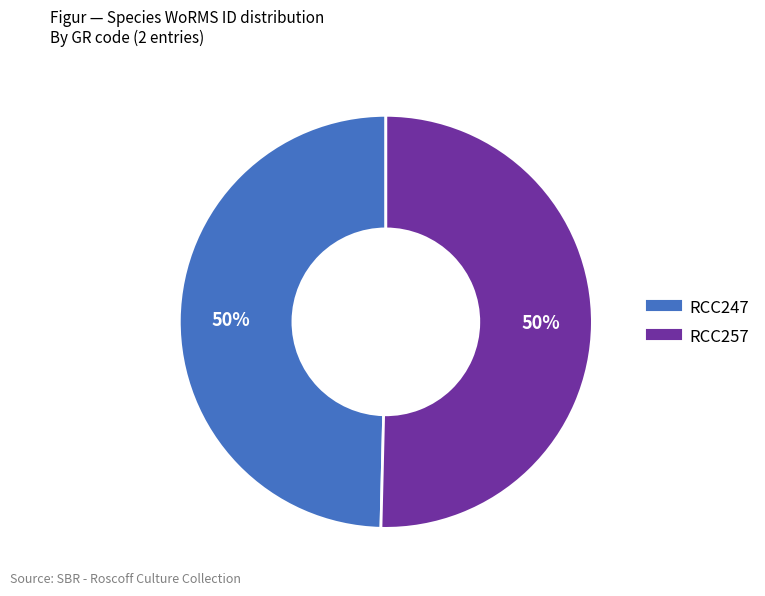

To the nearest percent, what percentage of the pie is RCC257?

50%